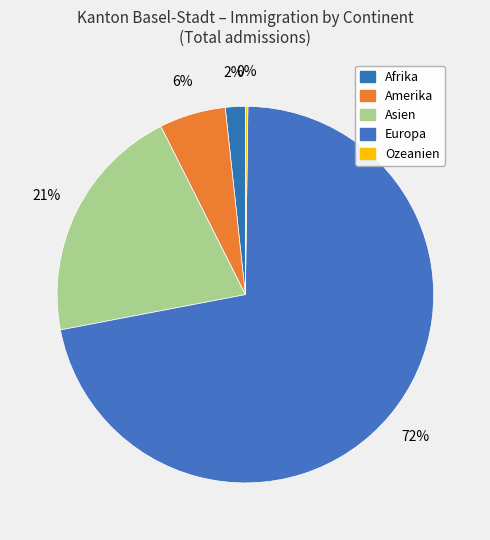

Between Amerika and Afrika, which is larger?

Amerika